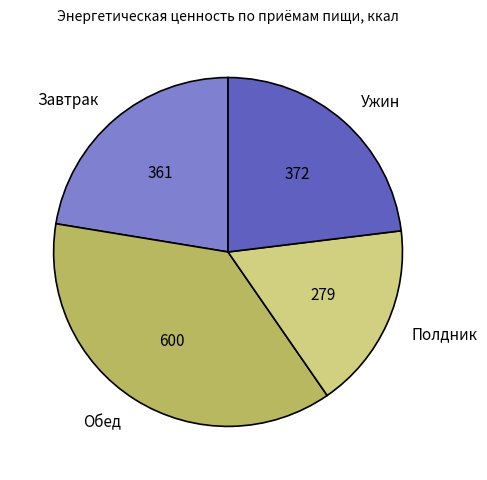

Count the number of slices in the pie.

4